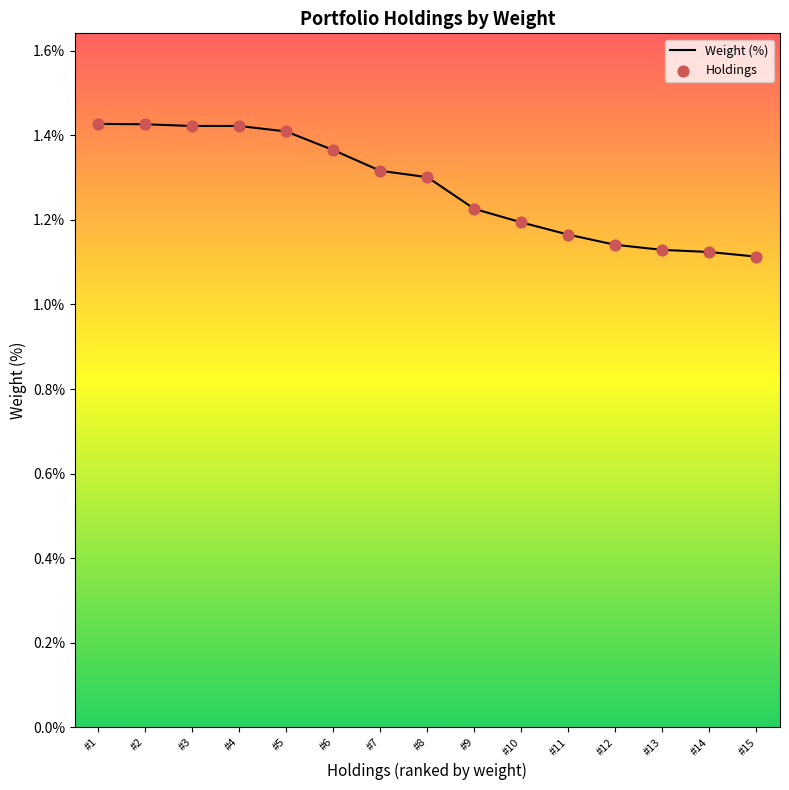

What is the difference between the maximum and minimum values?

0.3